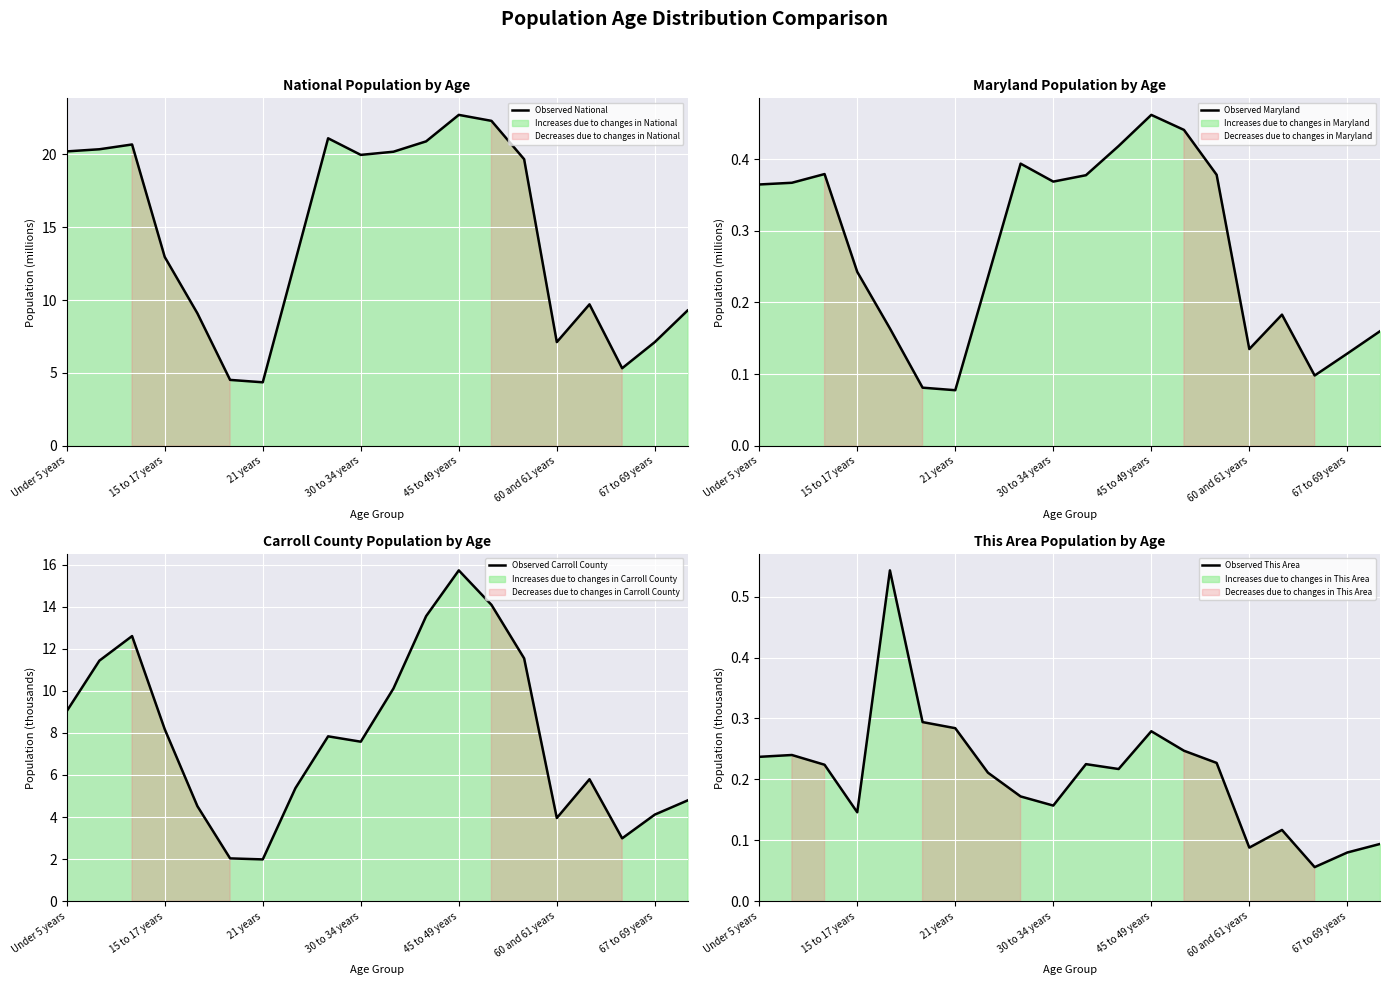

What position from the left is 8?

9